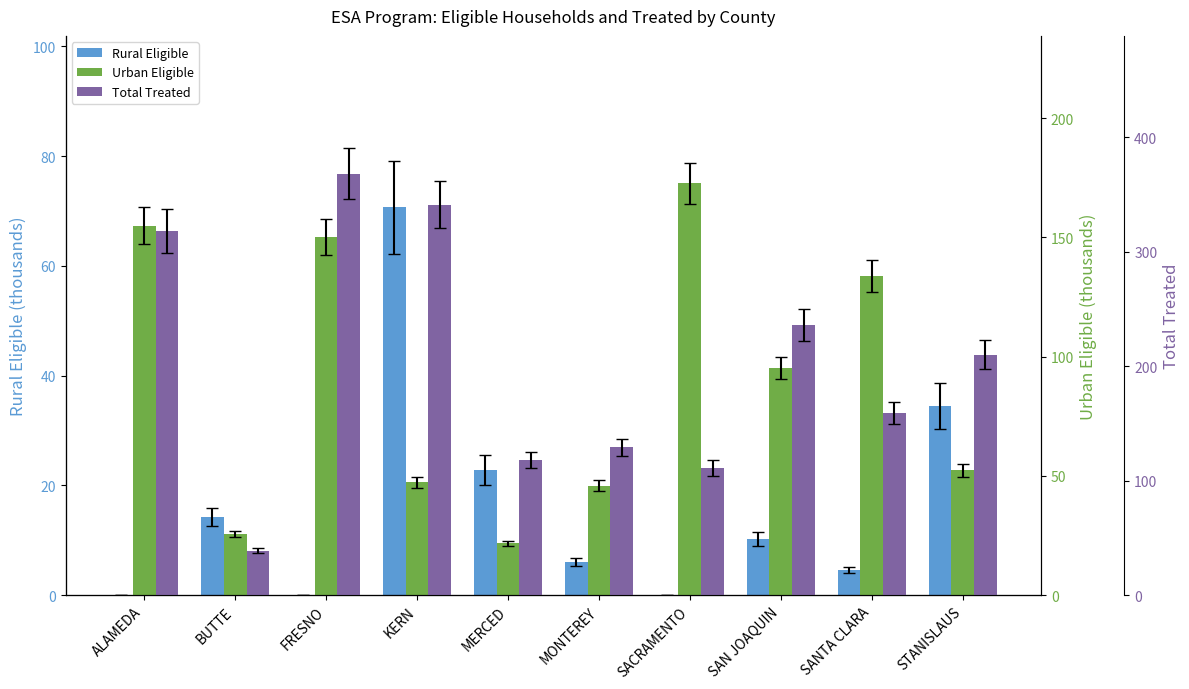

What is the total value across all series at SAN JOAQUIN?

341.5